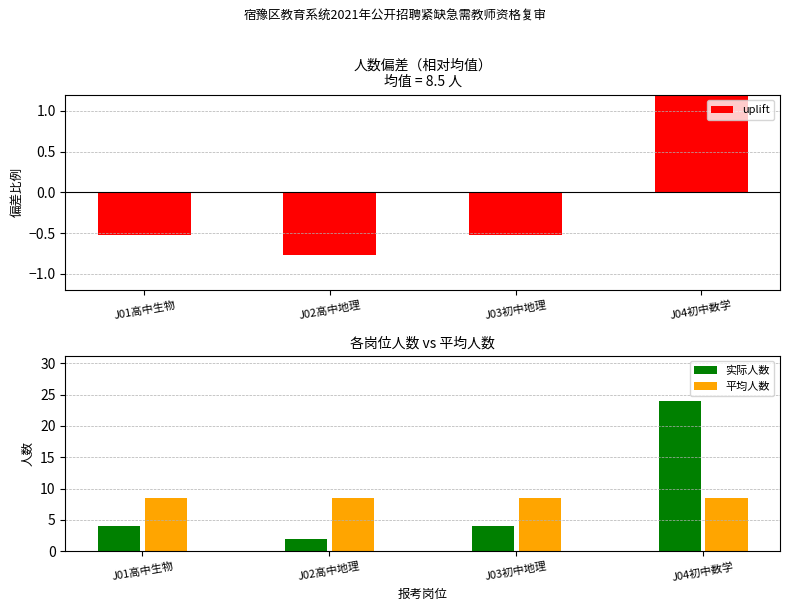

Does the chart contain stacked bars?

No